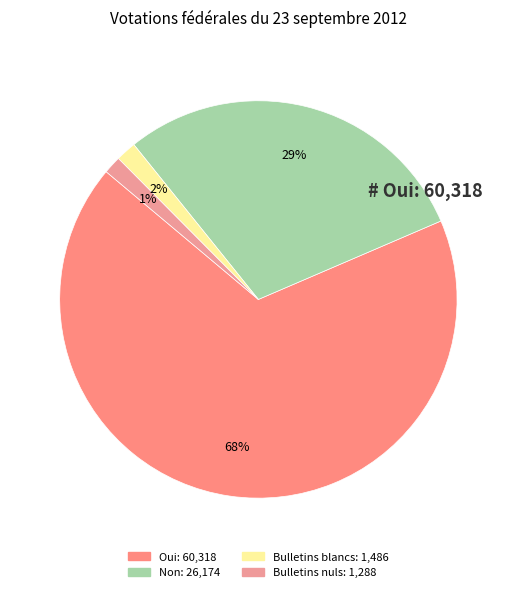

What is the change in value from Oui to Bulletins nuls?

-59030